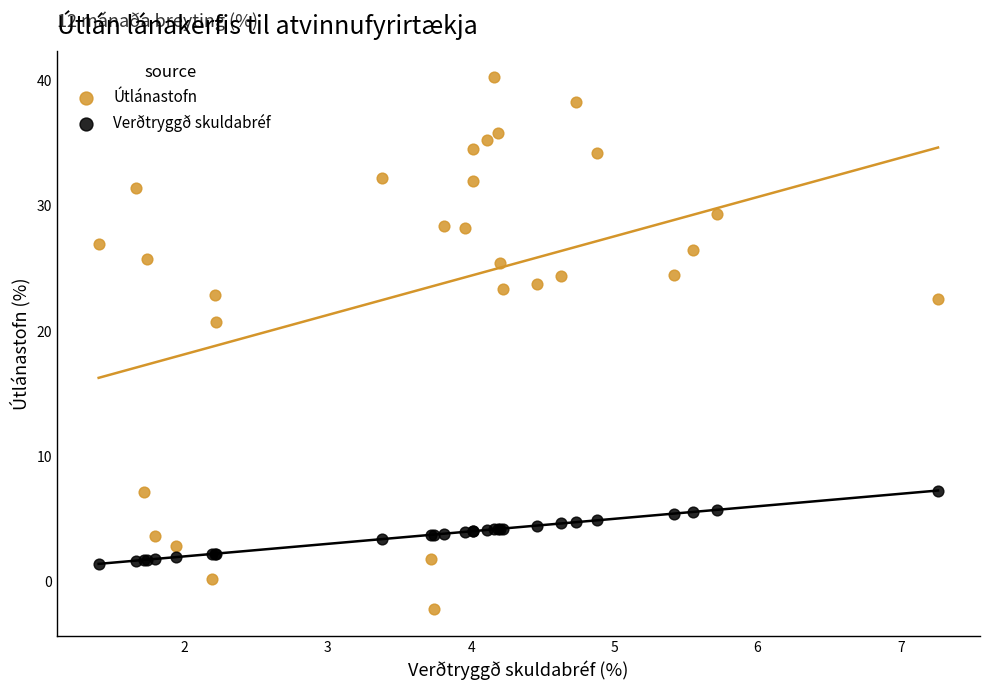

What are all the series names shown in the legend?

Útlánastofn, Verðtryggð skuldabréf